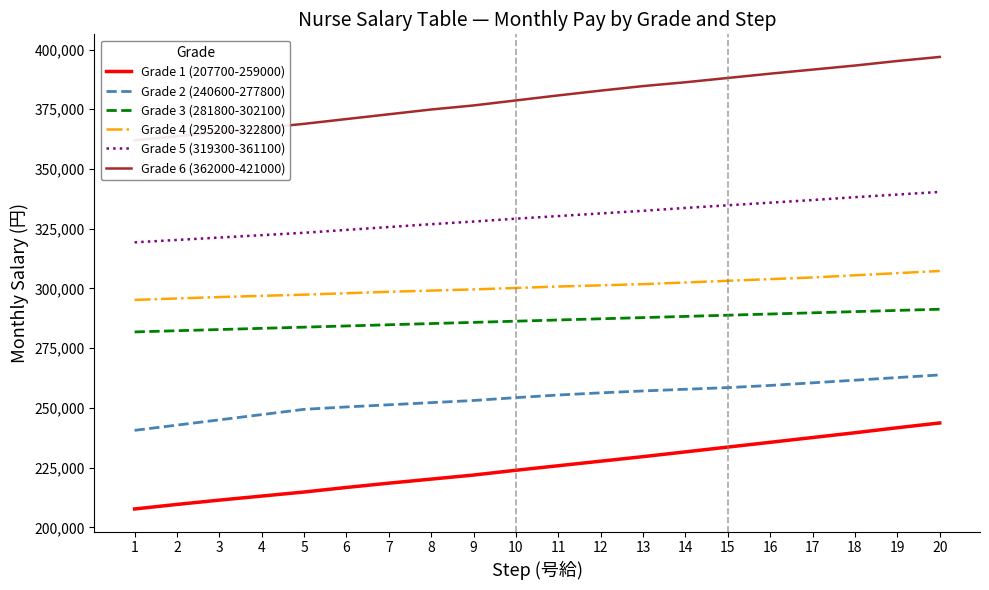

What is the maximum value shown in the chart?

396900